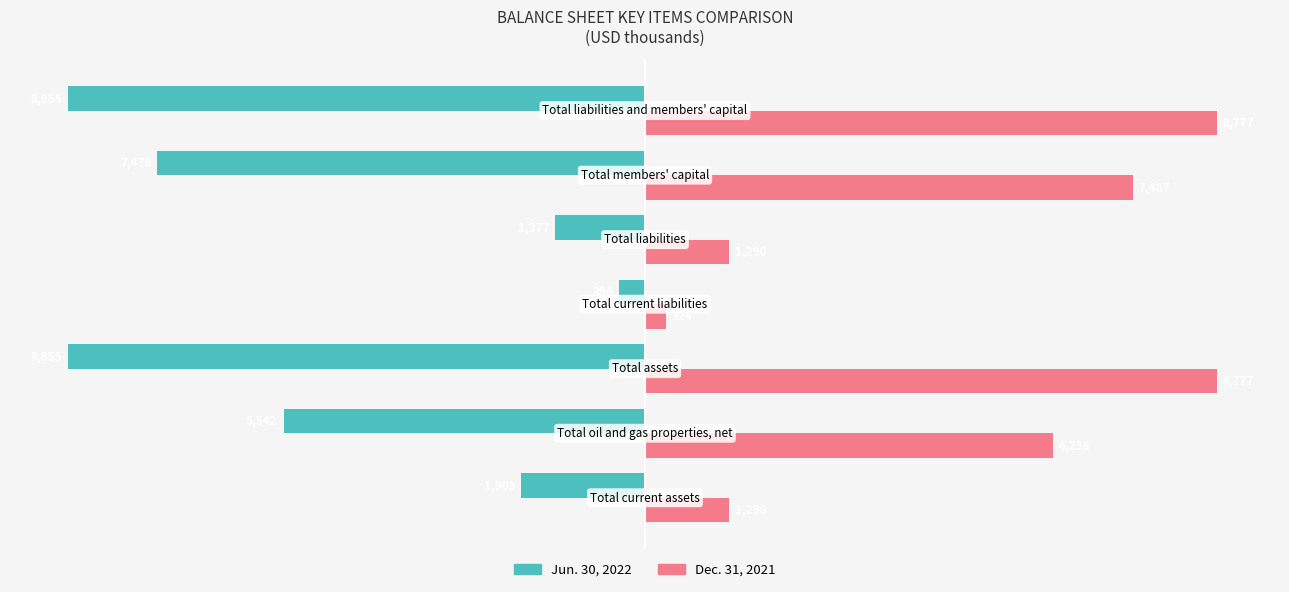

Which series has the widest spread of values?

Jun. 30, 2022